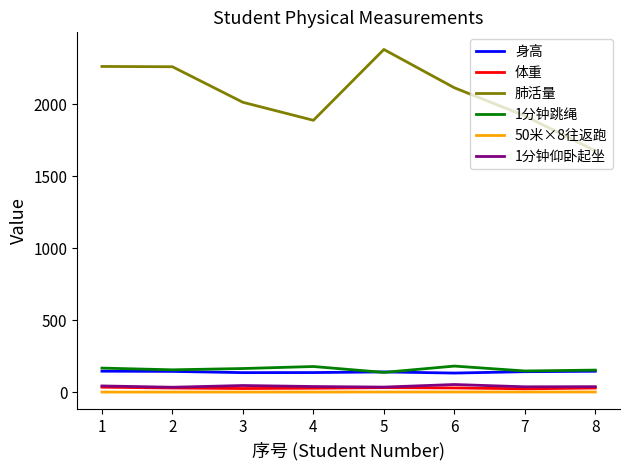

The value of 1分钟跳绳 at 5 is 138.0. True or false?

True